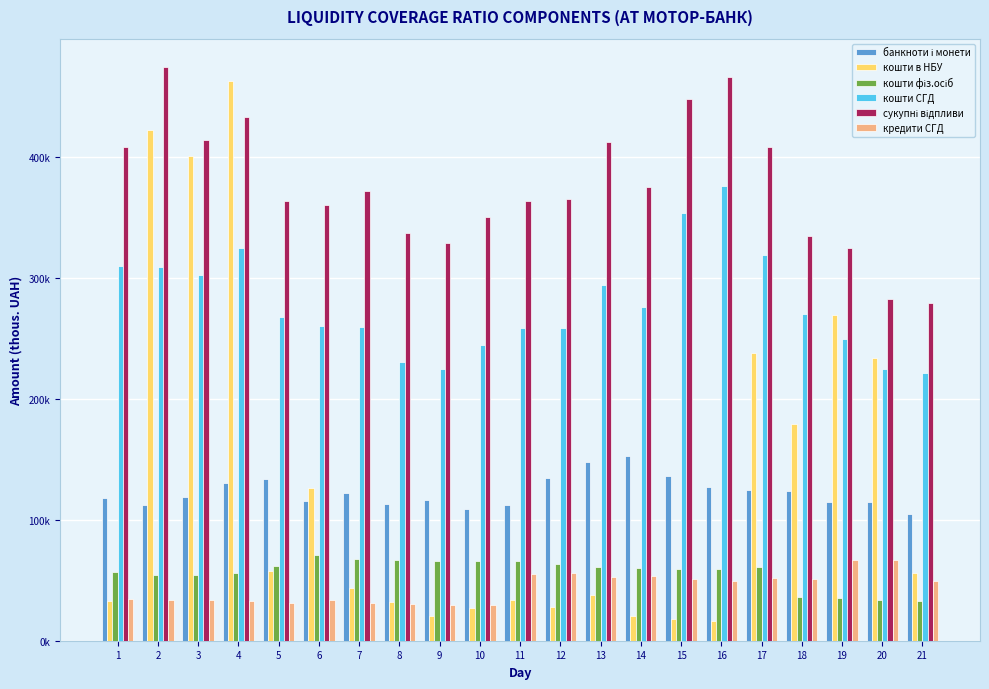

Rank the series by their maximum value, from lowest to highest.

кредити СГД, кошти фіз.осіб, банкноти і монети, кошти СГД, кошти в НБУ, сукупні відпливи